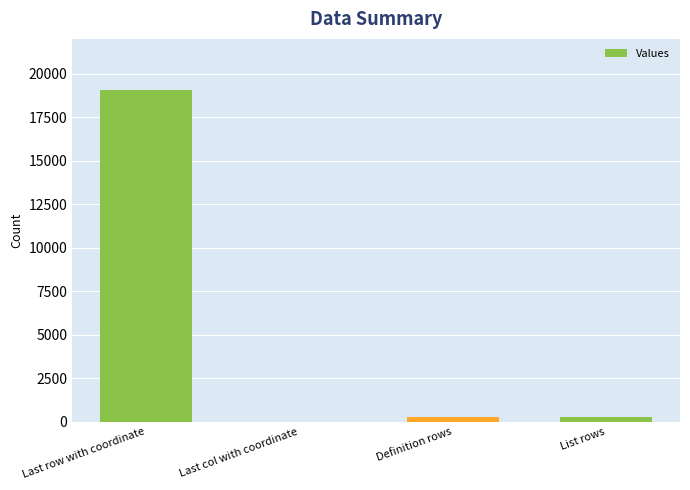

What is the greatest value displayed?

19042